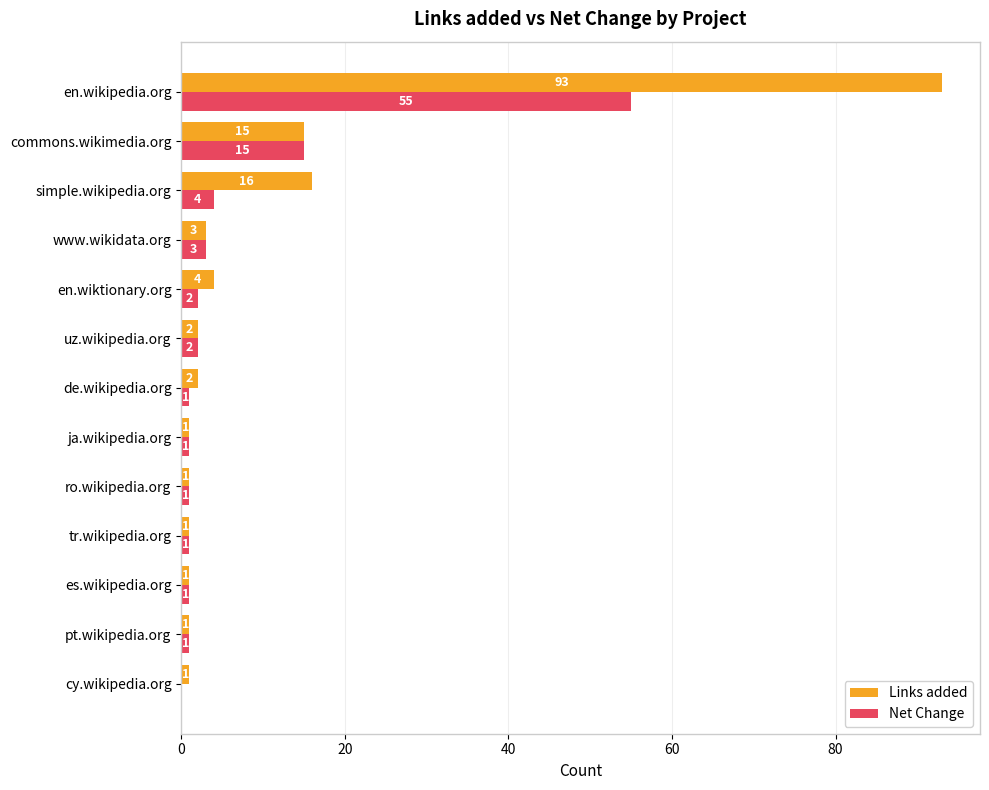

Which series has the largest total across all categories?

Links added